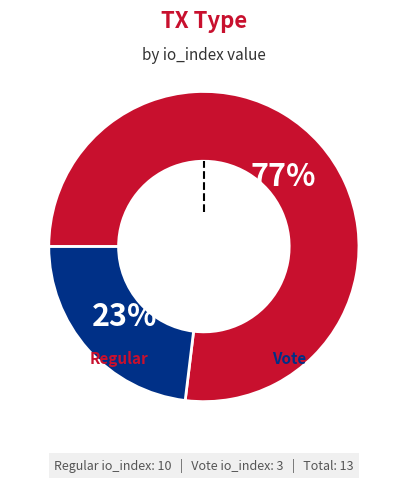

What is the largest slice in the pie chart?

Regular